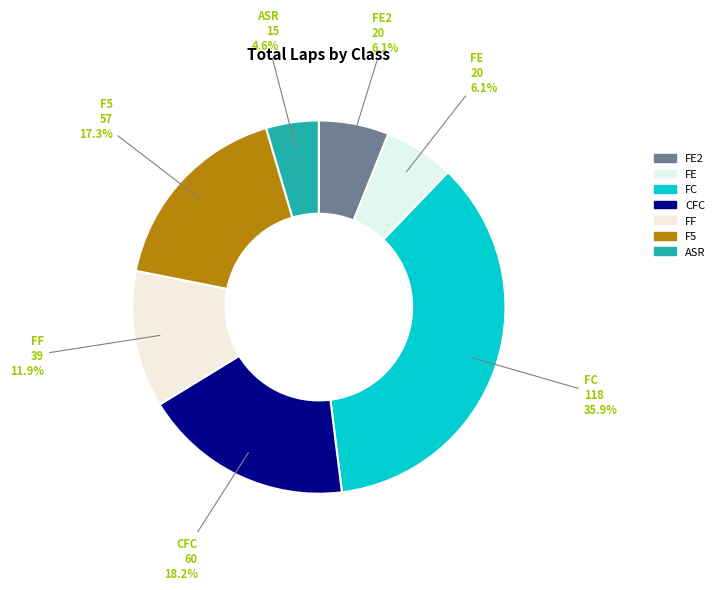

Is the sum of CFC and FF greater than half?

No